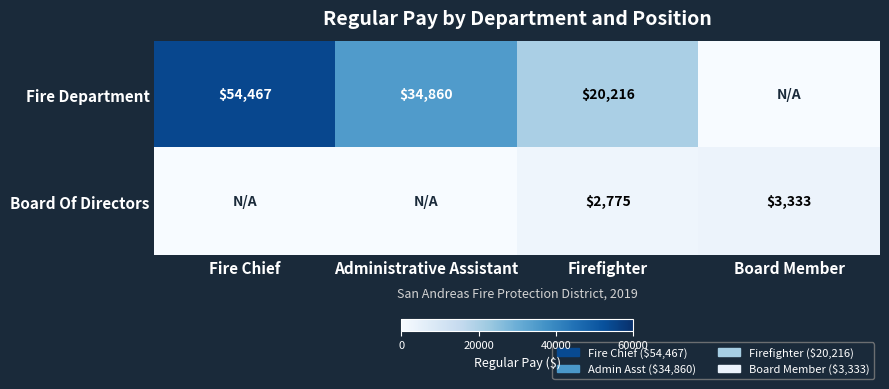

True or false: Fire Department has a value of 16865 at Administrative Assistant.

False